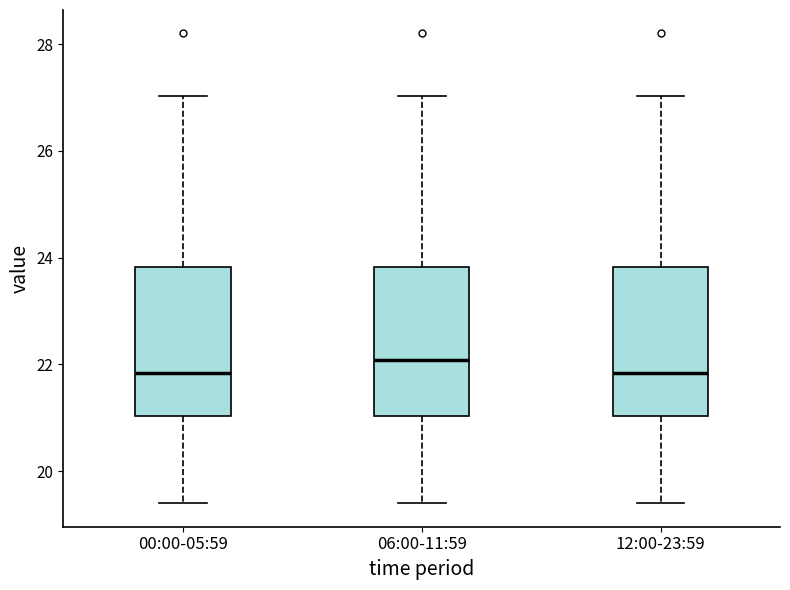

Reading left to right, read every box against the y-axis: the position of its median line, the range the box covers, and the ends of its whiskers. The values are not printed on the chart, so give them approximately, as read against the axis.

00:00-05:59: median 21.8, box 21.0 to 23.8, whiskers 19.4 to 27.0
06:00-11:59: median 22.0, box 21.0 to 23.8, whiskers 19.4 to 27.0
12:00-23:59: median 21.8, box 21.0 to 23.8, whiskers 19.4 to 27.0